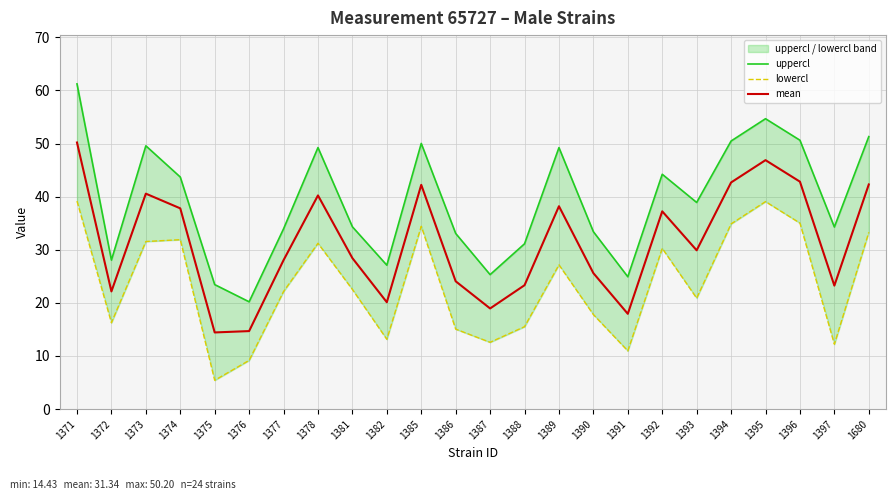

Rank the series by their average value, from highest to lowest.

uppercl, mean, lowercl